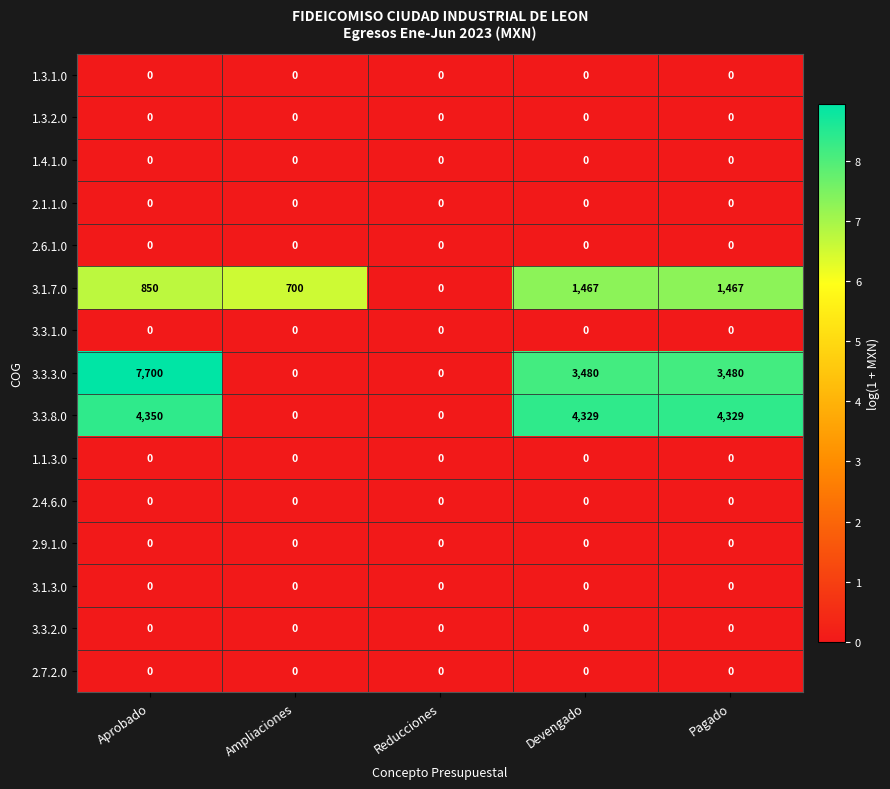

What is the difference between the highest and lowest values at Ampliaciones?

700